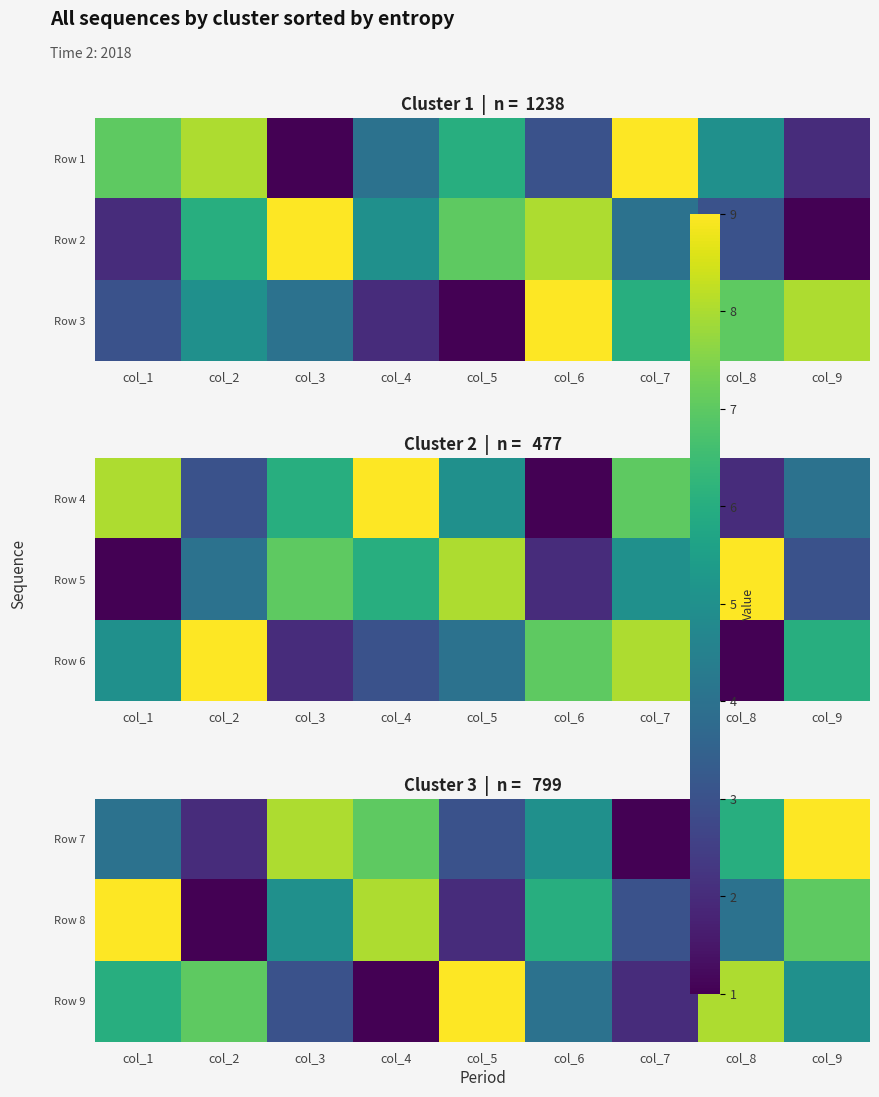

Count the Row 8 values in the range 3 to 7.

5